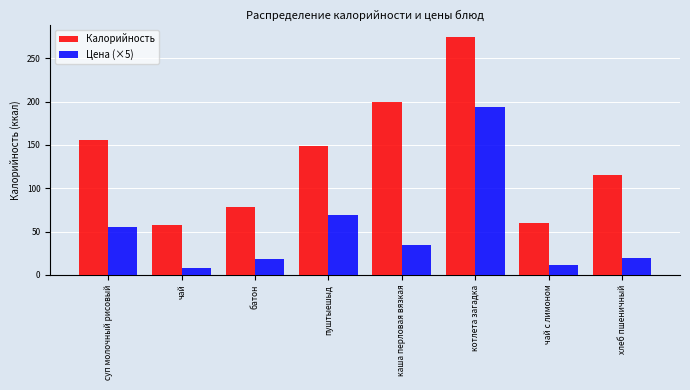

What is the average value of the Цена (×5) series?

51.3